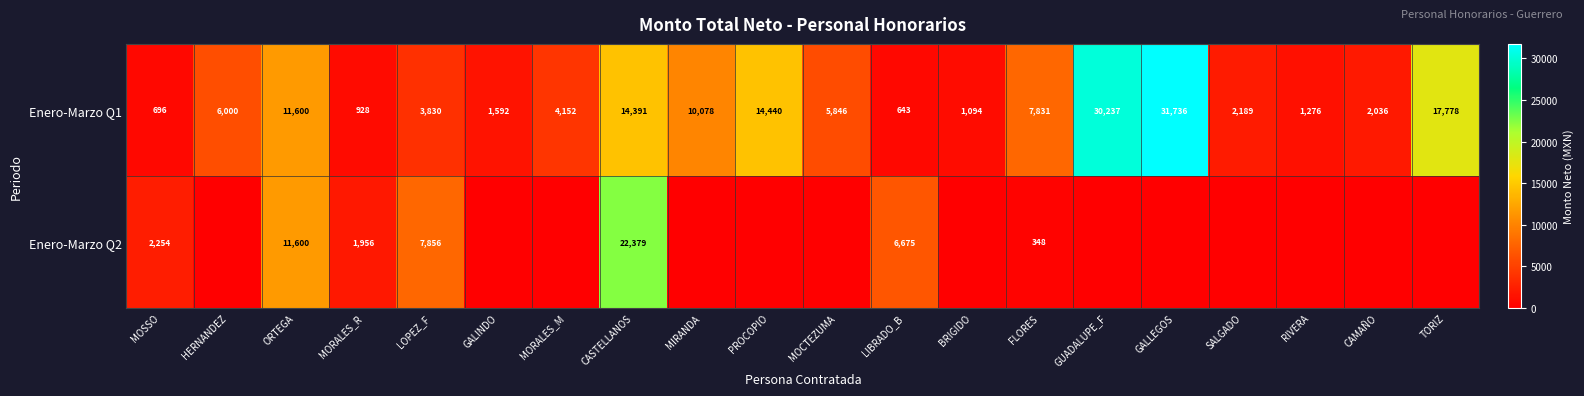

Which label corresponds to the largest value in the chart?

GALLEGOS